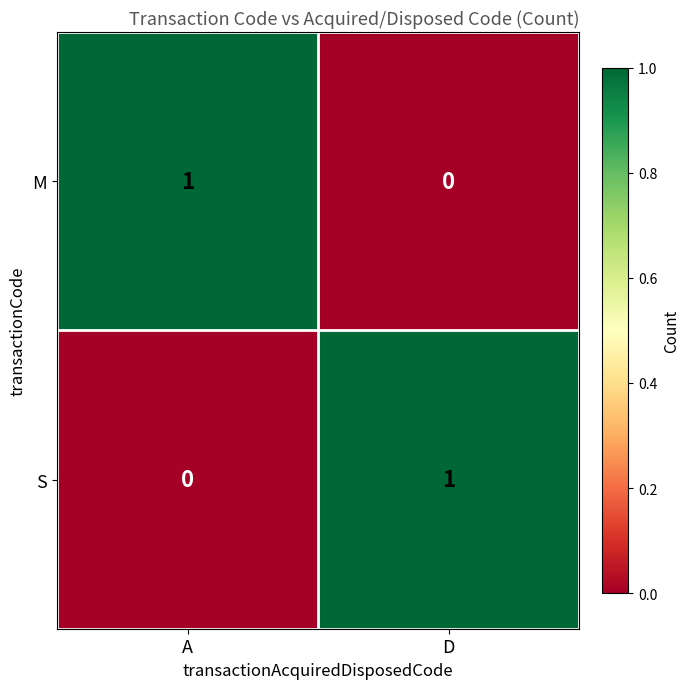

Reading left to right, extract all data points from this chart.

M: A=1	D=0
S: A=0	D=1